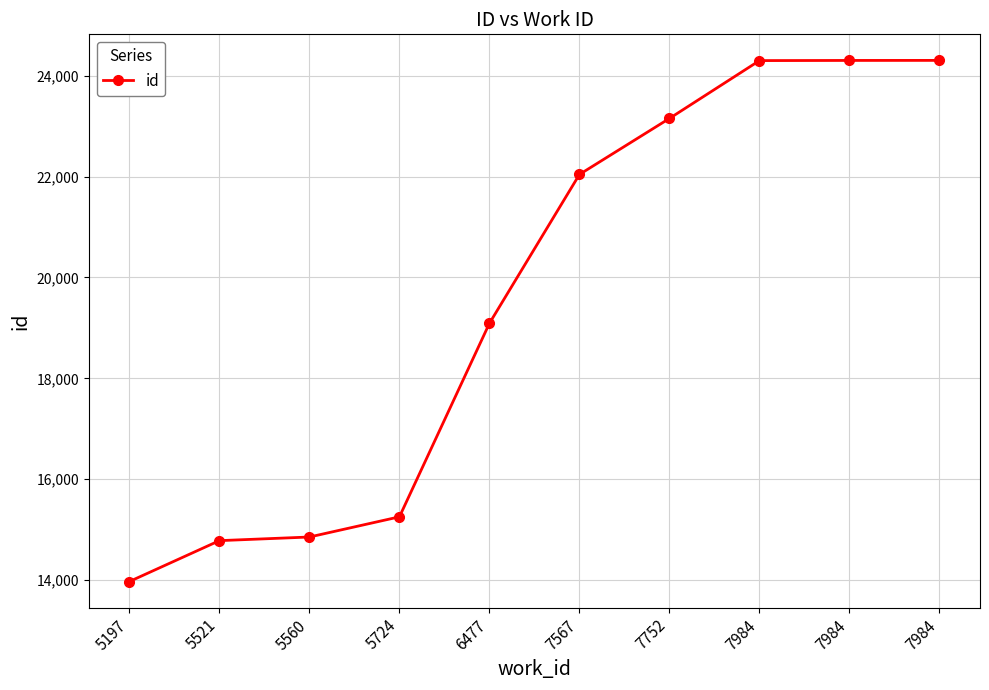

Rank the categories by value from lowest to highest.

5197, 5521, 5560, 5724, 6477, 7567, 7752, 7984, 7984, 7984